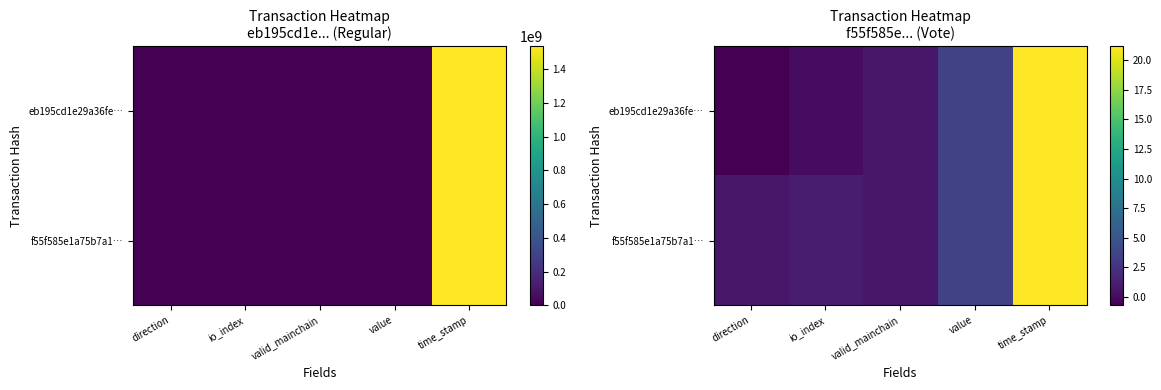

Which series has the largest range (max minus min)?

eb195cd1e29a36fe…